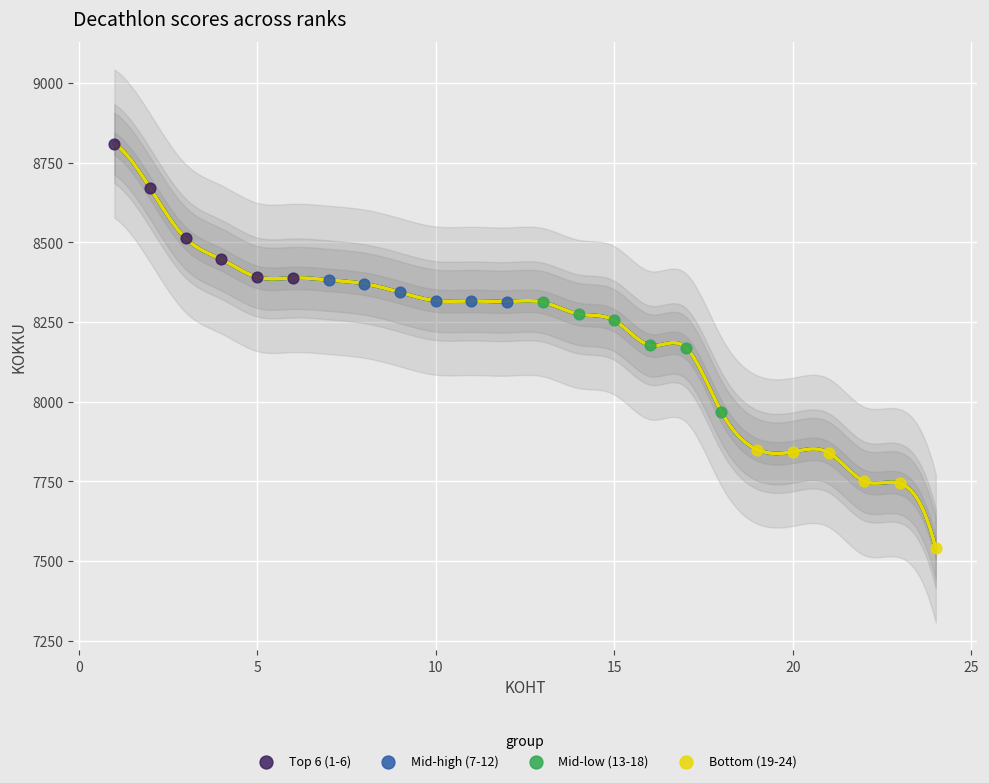

Which series reaches the minimum Y coordinate?

Bottom (19-24)